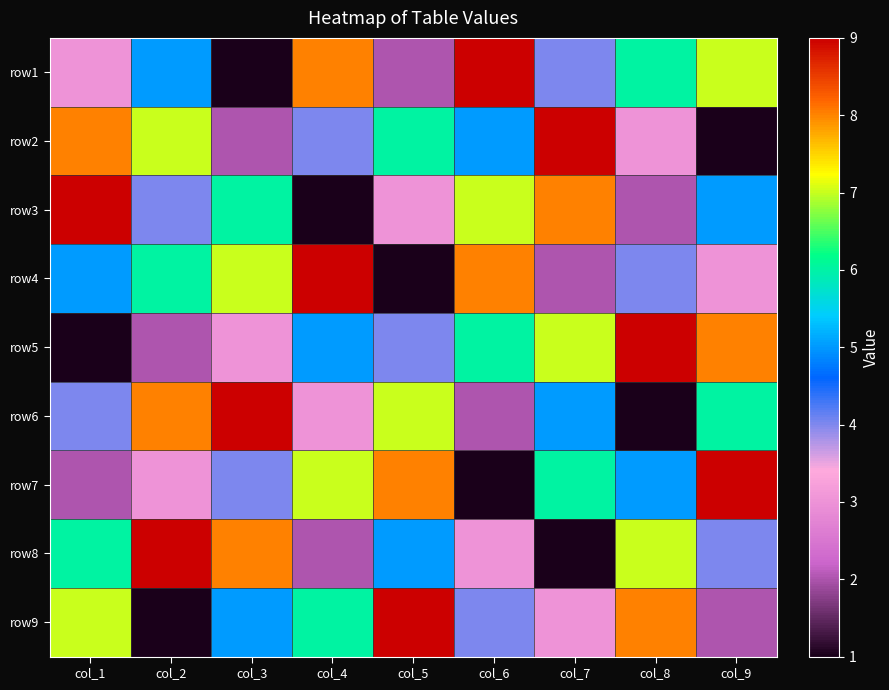

How many data points does each series have?

9